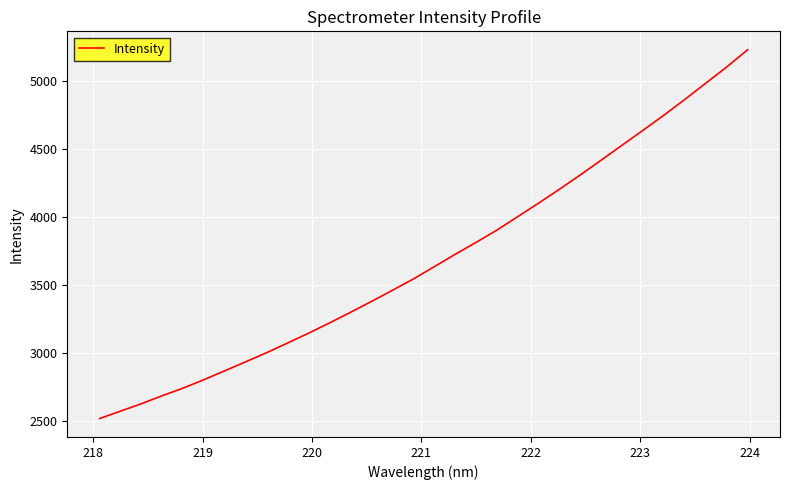

What is the difference between the maximum and minimum values?

2712.1